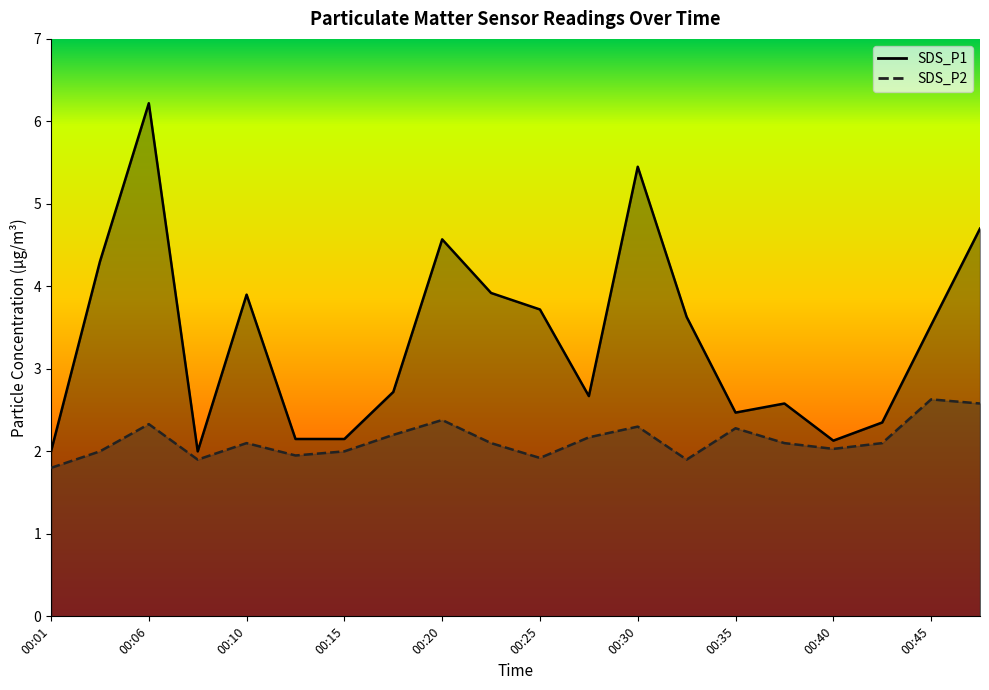

Which series has the widest spread of values?

SDS_P1